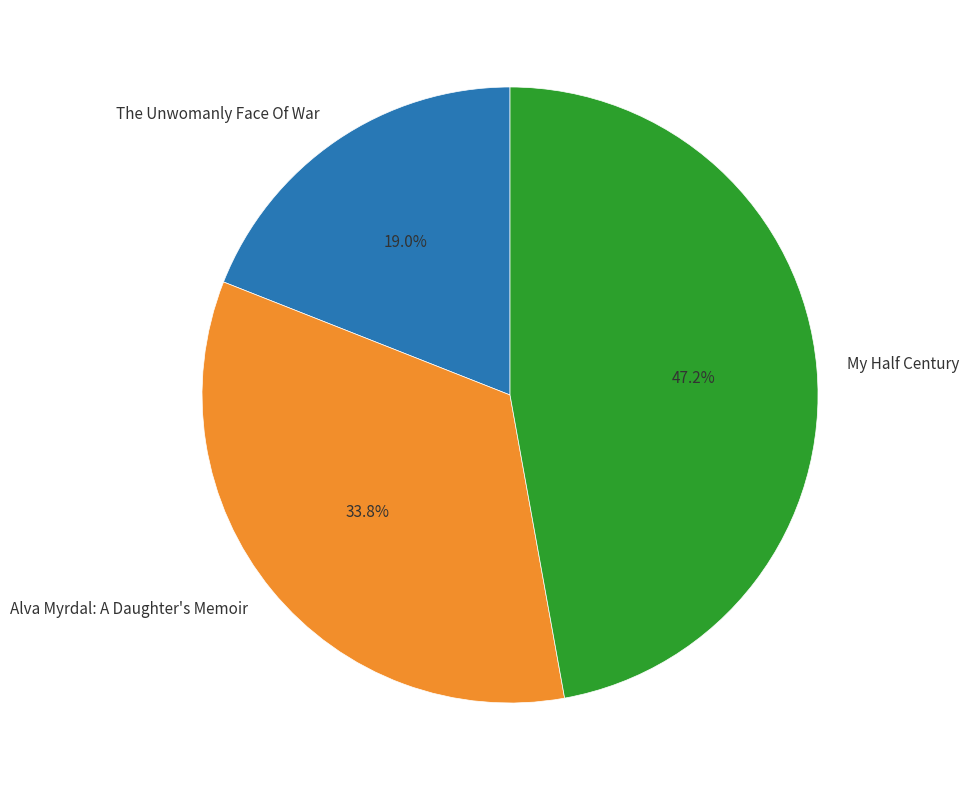

Is the sum of My Half Century and Alva Myrdal: A Daughter's Memoir greater than half?

Yes